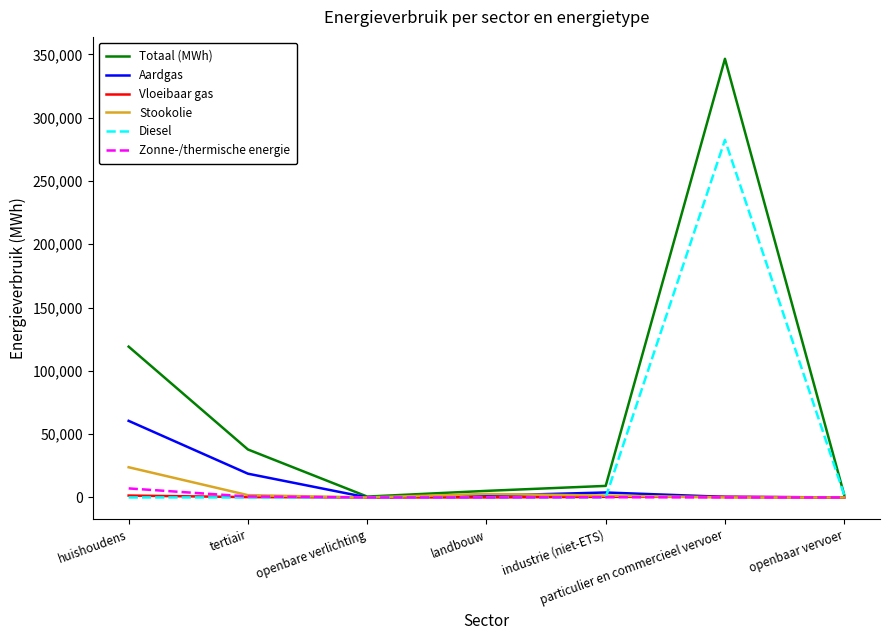

How many lines are shown in the chart?

6